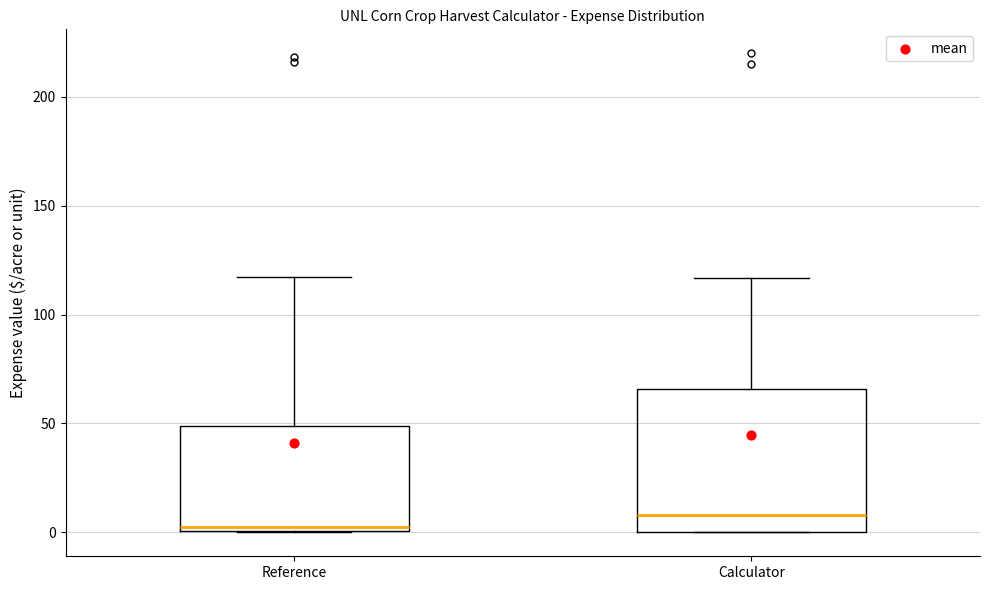

Where does the upper whisker of the box for Reference end on the y-axis? The values are not printed on the chart, so give them approximately, as read against the axis.

115